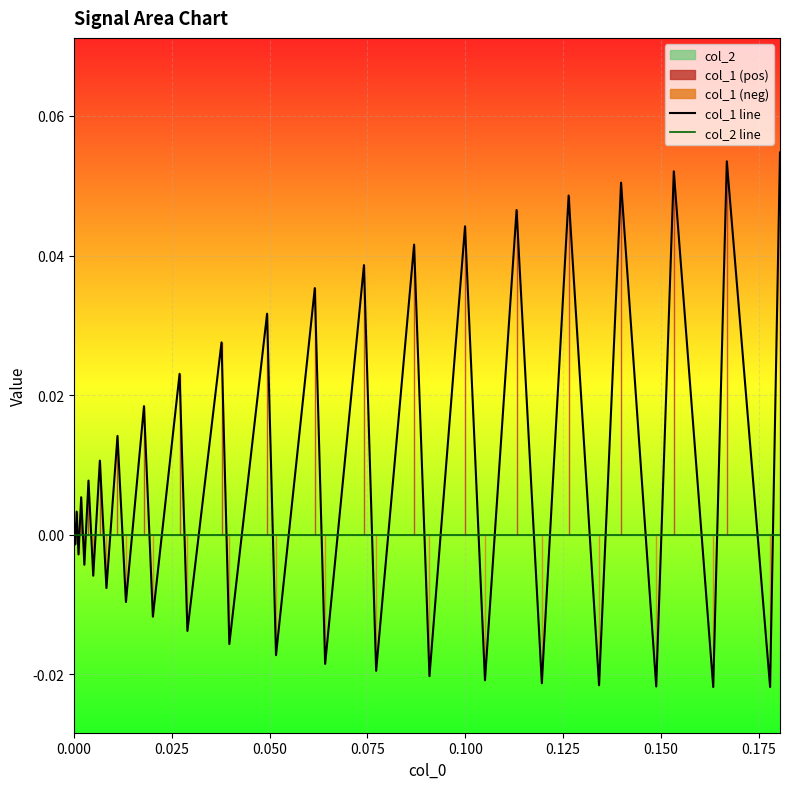

True or false: col_2 line has more than 2 points higher than both neighbors.

False